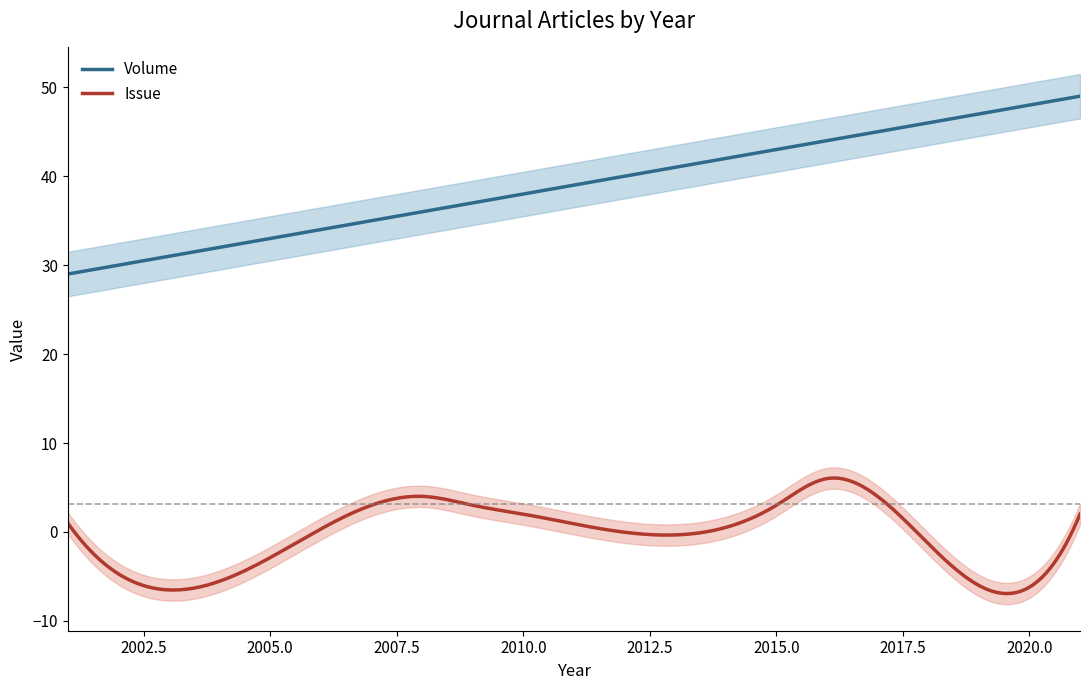

The value of Issue at 2016 is 6. True or false?

True